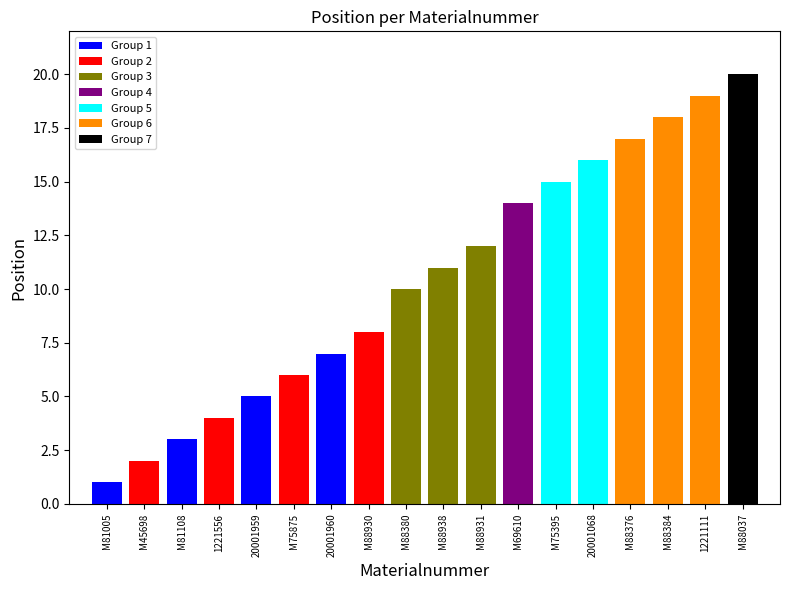

The value at M88384 is 9. True or false?

False